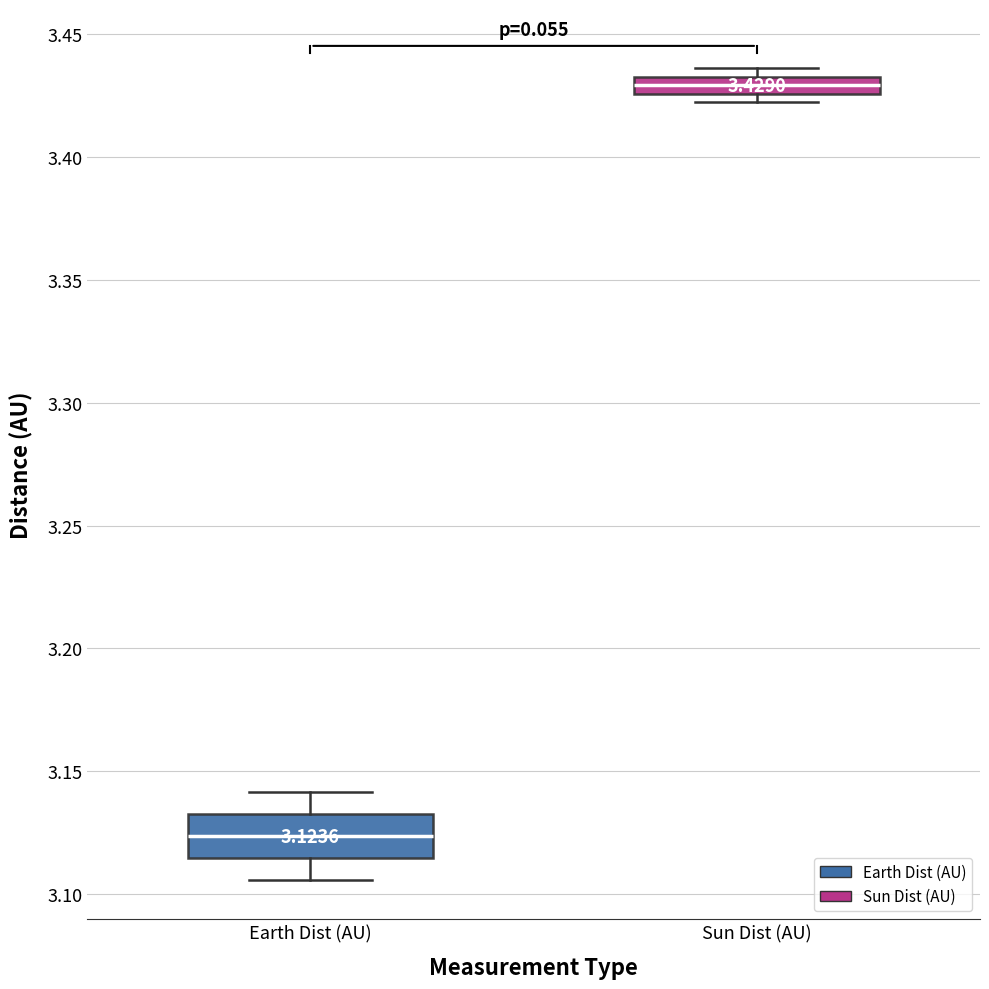

Which box has the lowest median line?

Earth Dist (AU)